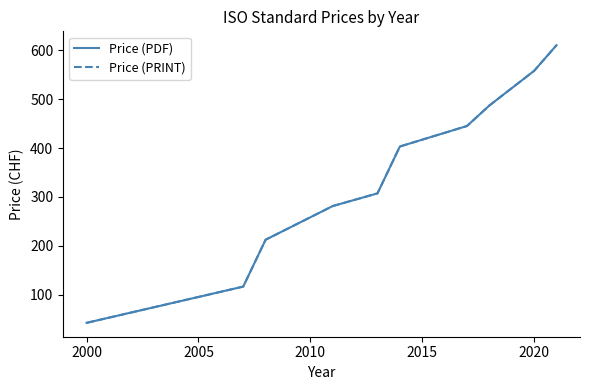

True or false: Price (PDF) and Price (PRINT) cross at least once.

False